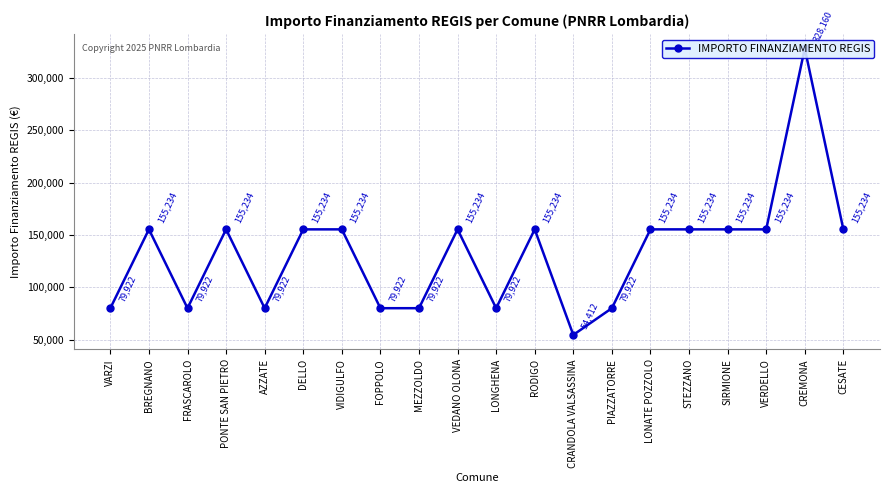

Between CESATE and VERDELLO, which is larger?

CESATE